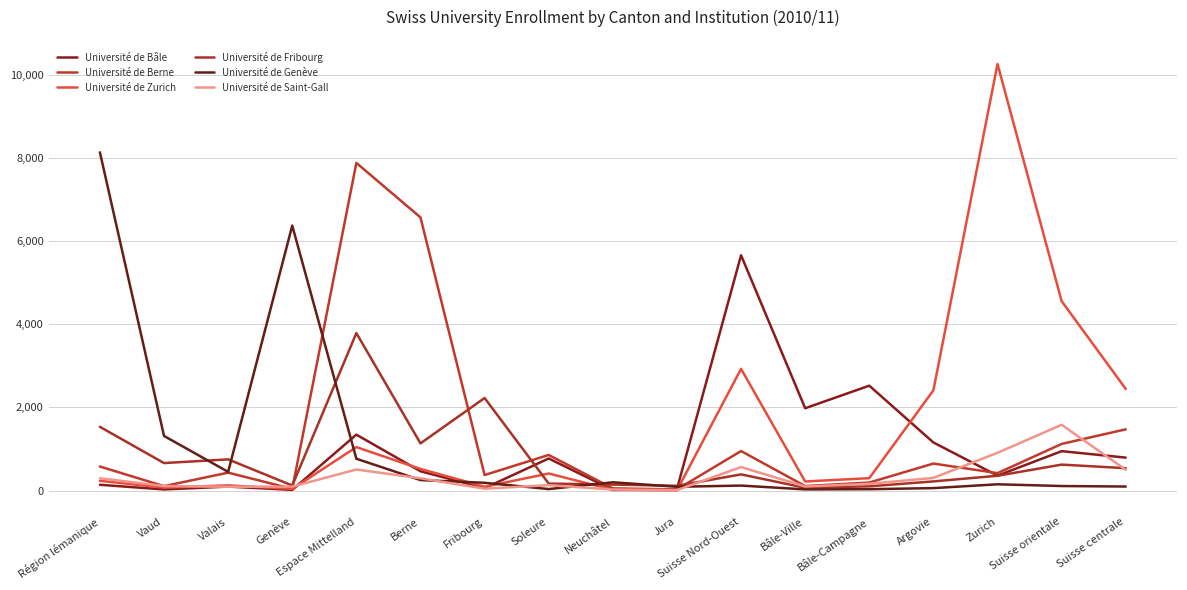

Between Neuchâtel and Bâle-Campagne, which series saw the biggest shift?

Université de Bâle